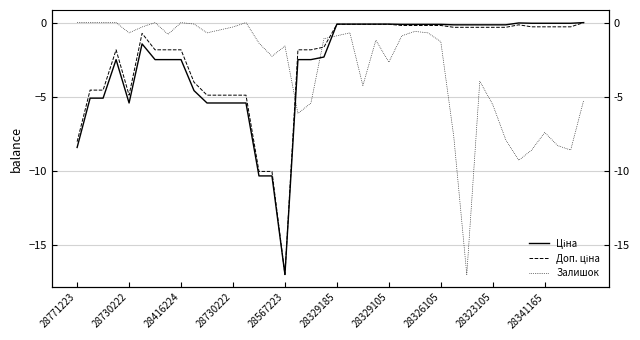

Reading right to left, what are all the values shown in this chart?

Ціна: -0.0	-0.0	-0.0	-0.0	-0.0	-0.0	-0.2	-0.2	-0.2	-0.2	-0.2	-0.1	-0.1	-0.1	-0.1	-0.1	-0.1	-0.1	-0.1	-0.1	-2.3	-2.5	-2.5	-17.0	-10.3	-10.3	-5.4	-5.4	-5.4	-5.4	-4.6	-2.5	-2.5	-2.5	-1.4	-5.4	-2.5	-5.1	-5.1	-8.4
Доп. ціна: -0.0	-0.3	-0.3	-0.3	-0.3	-0.2	-0.3	-0.3	-0.3	-0.3	-0.3	-0.2	-0.2	-0.2	-0.2	-0.1	-0.1	-0.1	-0.1	-0.1	-1.7	-1.8	-1.8	-17.0	-10.0	-10.0	-4.9	-4.9	-4.9	-4.9	-4.0	-1.8	-1.8	-1.8	-0.7	-4.9	-1.8	-4.6	-4.6	-8.0
Залишок: -5.2	-8.6	-8.3	-7.4	-8.6	-9.3	-7.9	-5.5	-4.0	-17.0	-7.7	-1.3	-0.7	-0.6	-0.9	-2.7	-1.2	-4.2	-0.7	-0.9	-1.1	-5.4	-6.1	-1.6	-2.3	-1.4	-0.0	-0.3	-0.5	-0.7	-0.1	-0.0	-0.8	-0.0	-0.3	-0.7	-0.0	-0.0	-0.0	-0.0